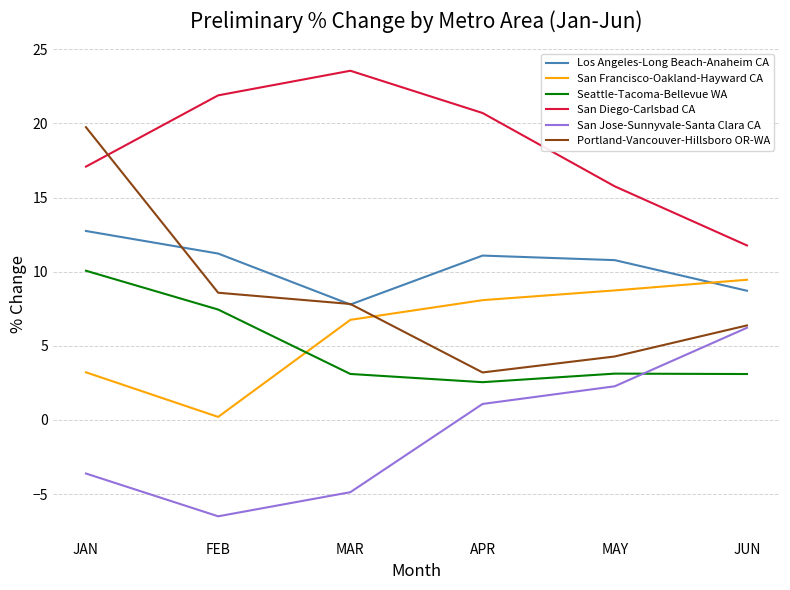

How many lines are shown in the chart?

6